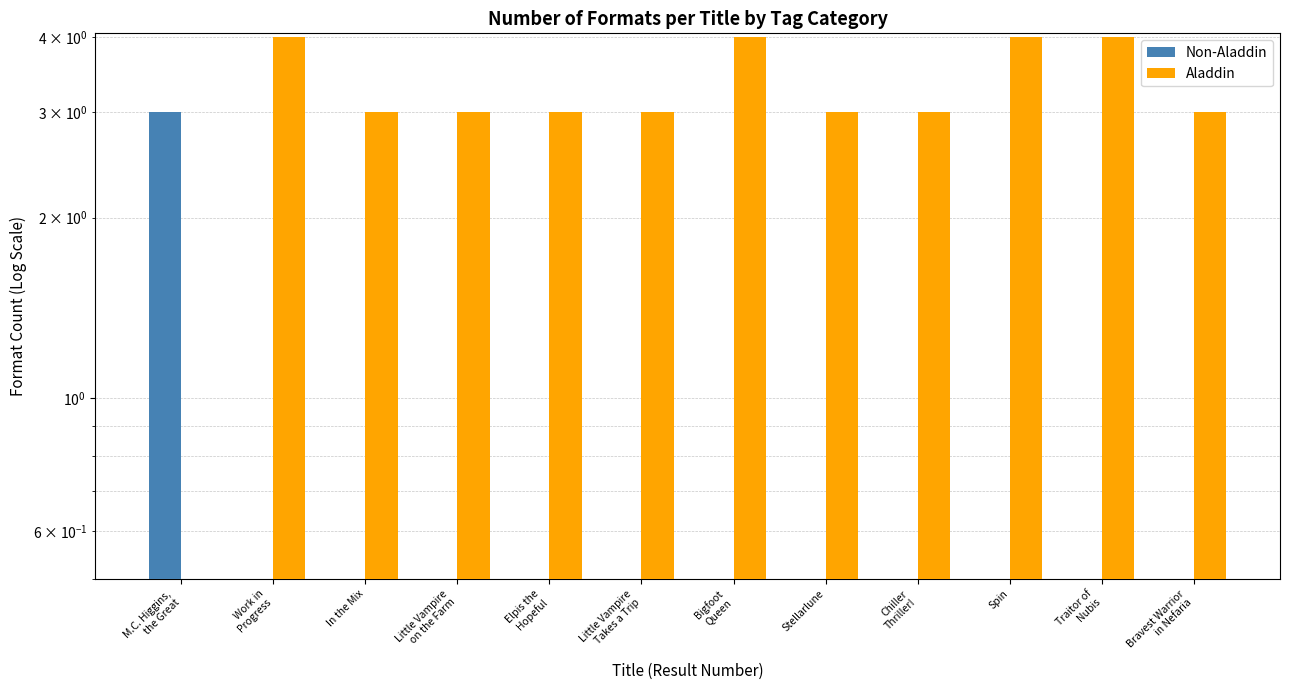

Rank the series by their maximum value, from highest to lowest.

Aladdin, Non-Aladdin